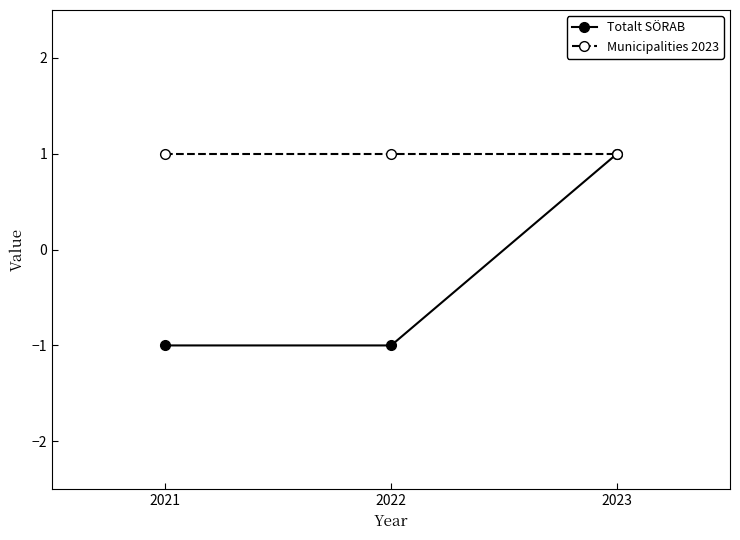

Which series has the widest spread of values?

Totalt SÖRAB